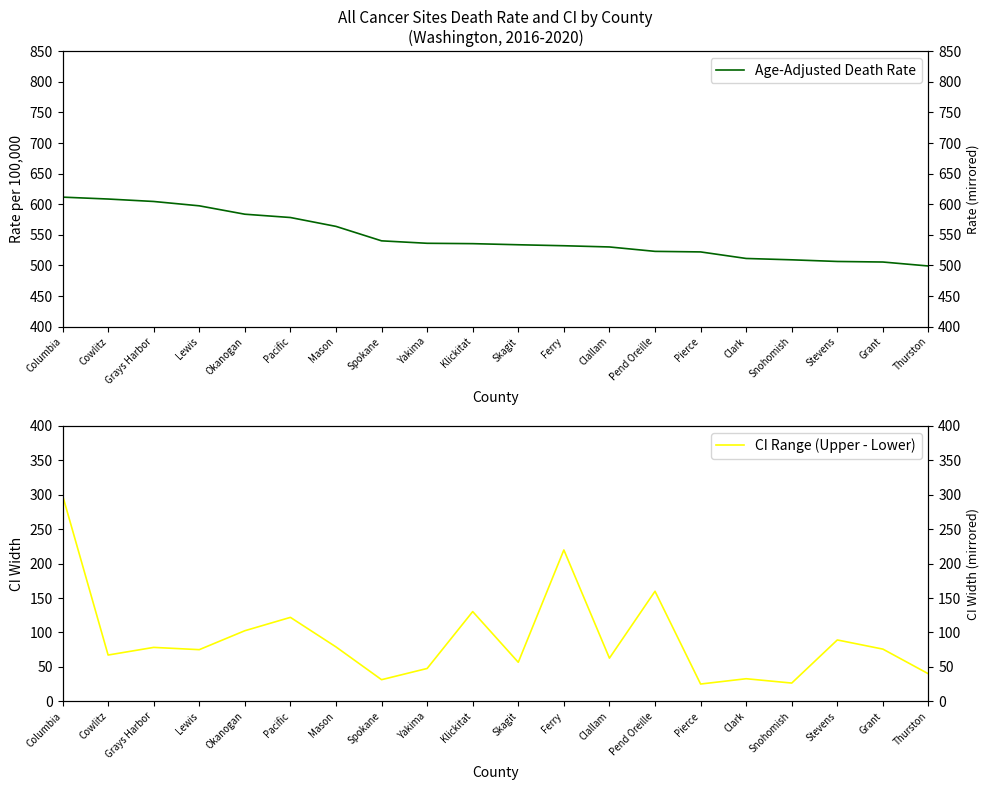

Read the Age-Adjusted Death Rate value at Pend Oreille.

523.0